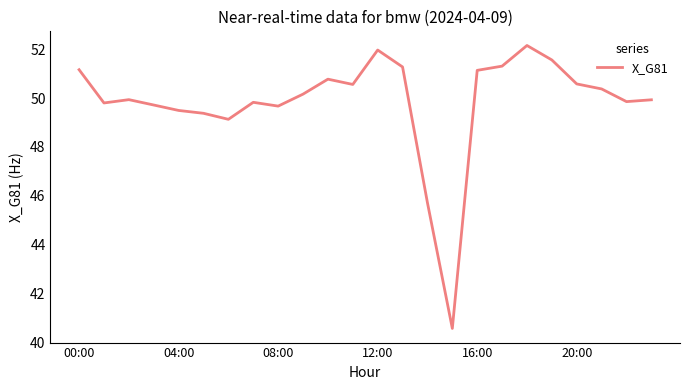

How many interior local peaks (higher than both neighbors) does the data have?

5